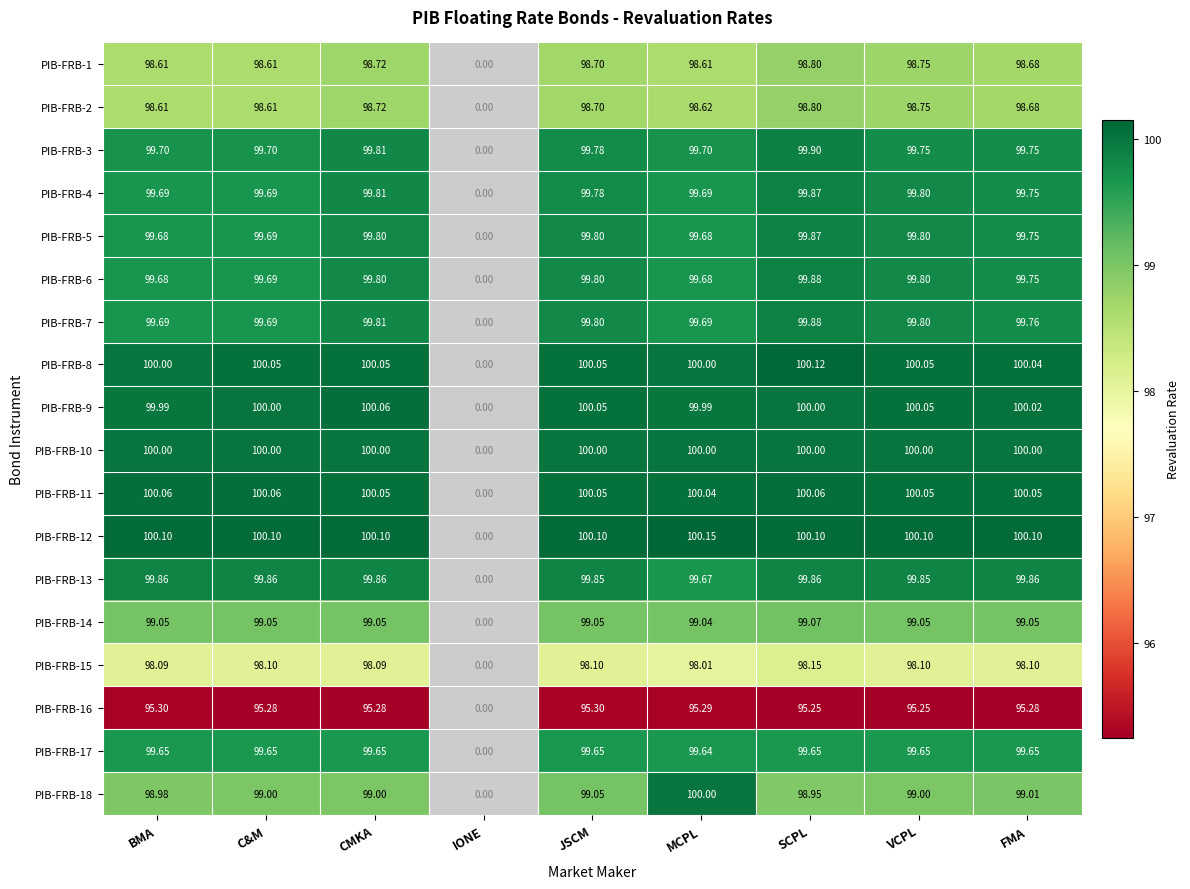

Which label corresponds to the largest value in the chart?

MCPL